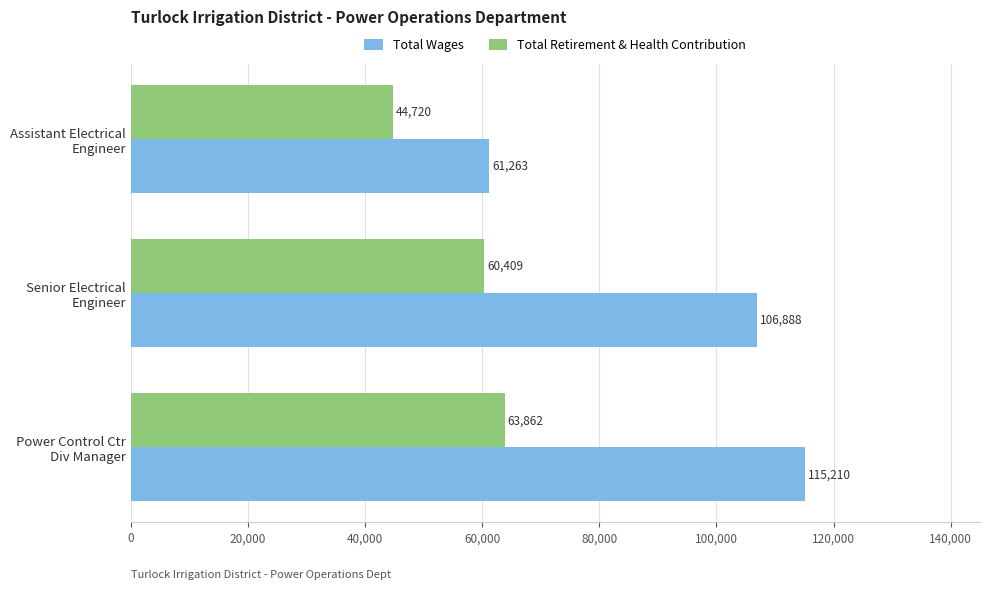

What is the average value of the Total Retirement & Health Contribution series?

56330